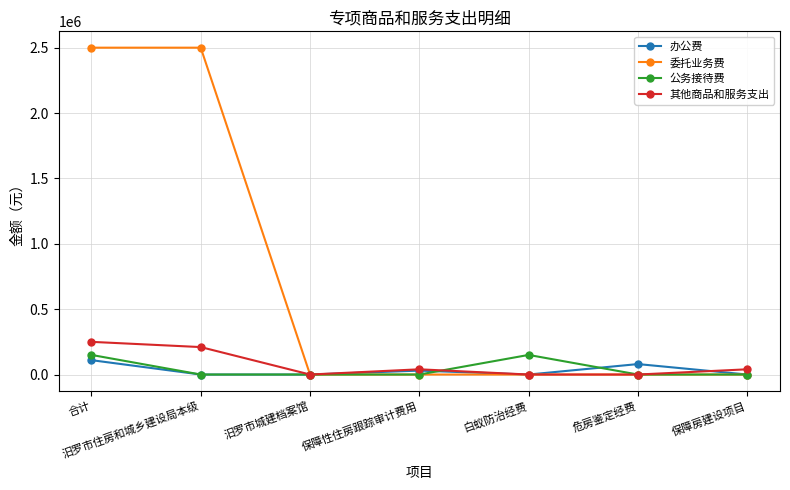

True or false: 委托业务费 has a value of 2500000 at 汨罗市住房和城乡建设局本级.

True